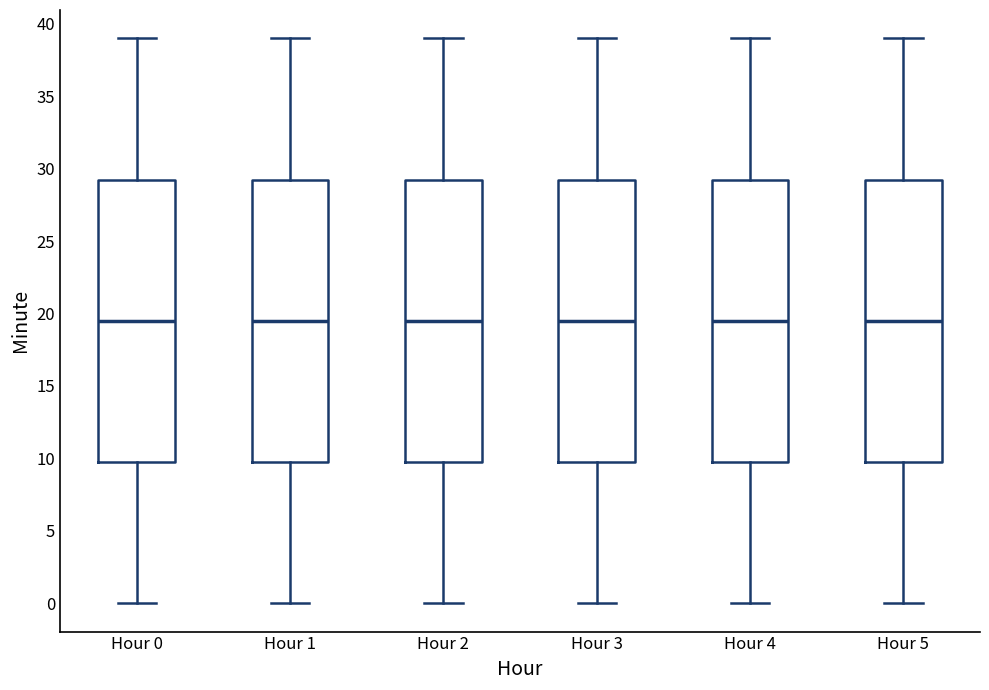

Reading left to right, read every box against the y-axis: the position of its median line, the range the box covers, and the ends of its whiskers. The values are not printed on the chart, so give them approximately, as read against the axis.

Hour 0: median 19.5, box 10.0 to 29.5, whiskers 0.0 to 39.0
Hour 1: median 19.5, box 10.0 to 29.5, whiskers 0.0 to 39.0
Hour 2: median 19.5, box 10.0 to 29.5, whiskers 0.0 to 39.0
Hour 3: median 19.5, box 10.0 to 29.5, whiskers 0.0 to 39.0
Hour 4: median 19.5, box 10.0 to 29.5, whiskers 0.0 to 39.0
Hour 5: median 19.5, box 10.0 to 29.5, whiskers 0.0 to 39.0